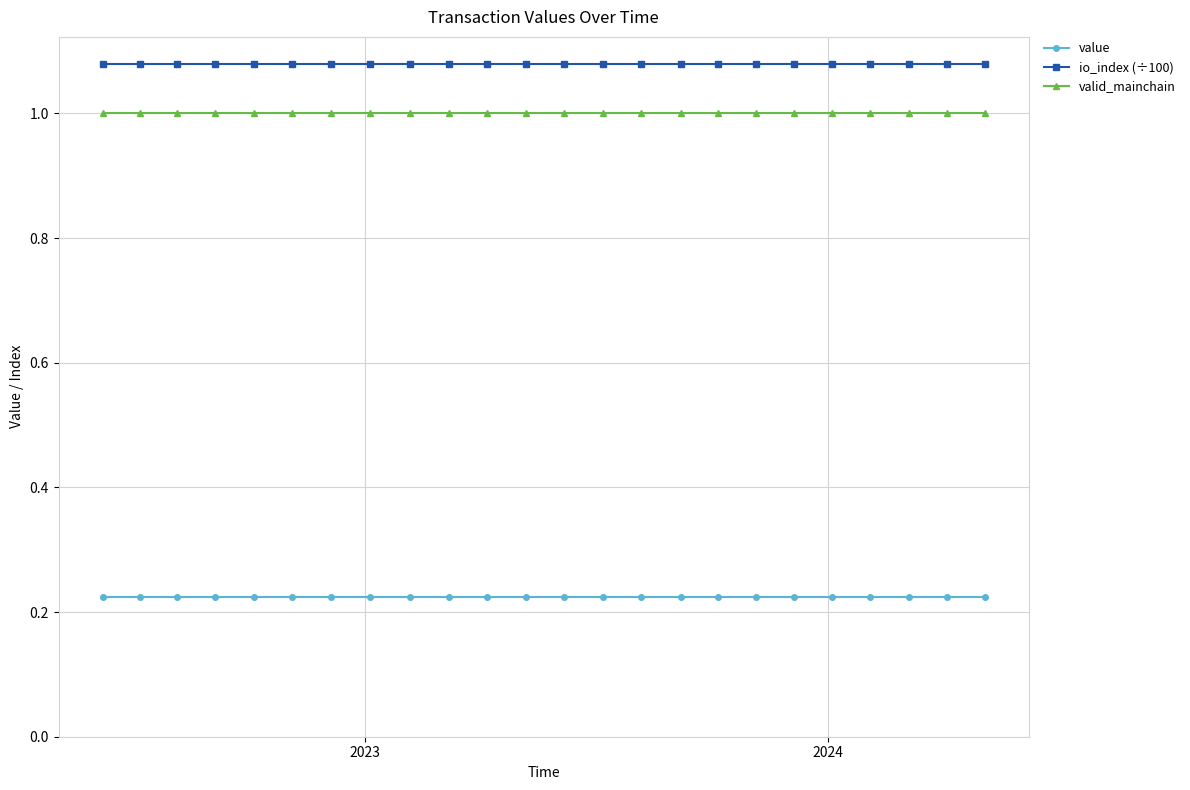

True or false: valid_mainchain and io_index (÷100) intersect in this chart.

False